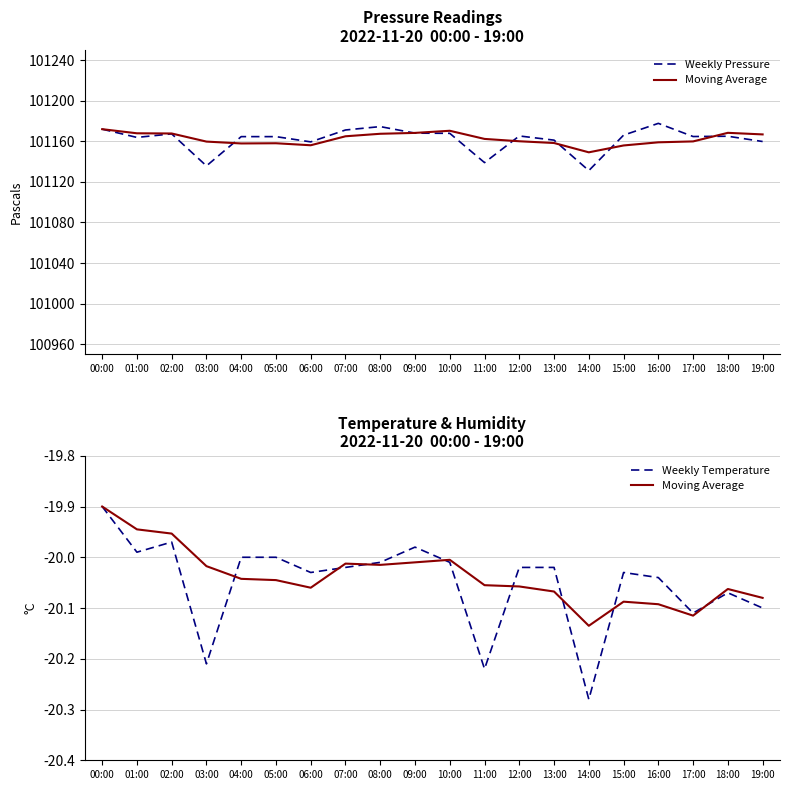

What is the highest value of the Moving Average series?

-19.9